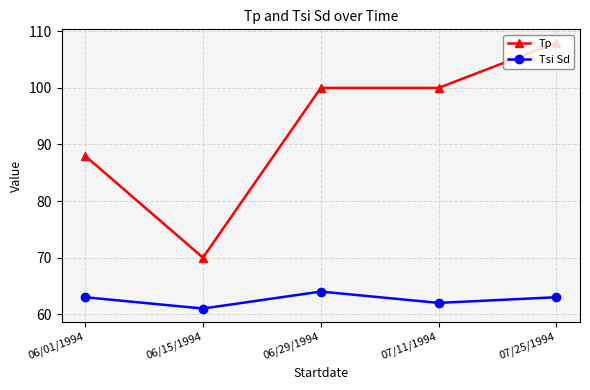

How many series are shown in this chart?

2